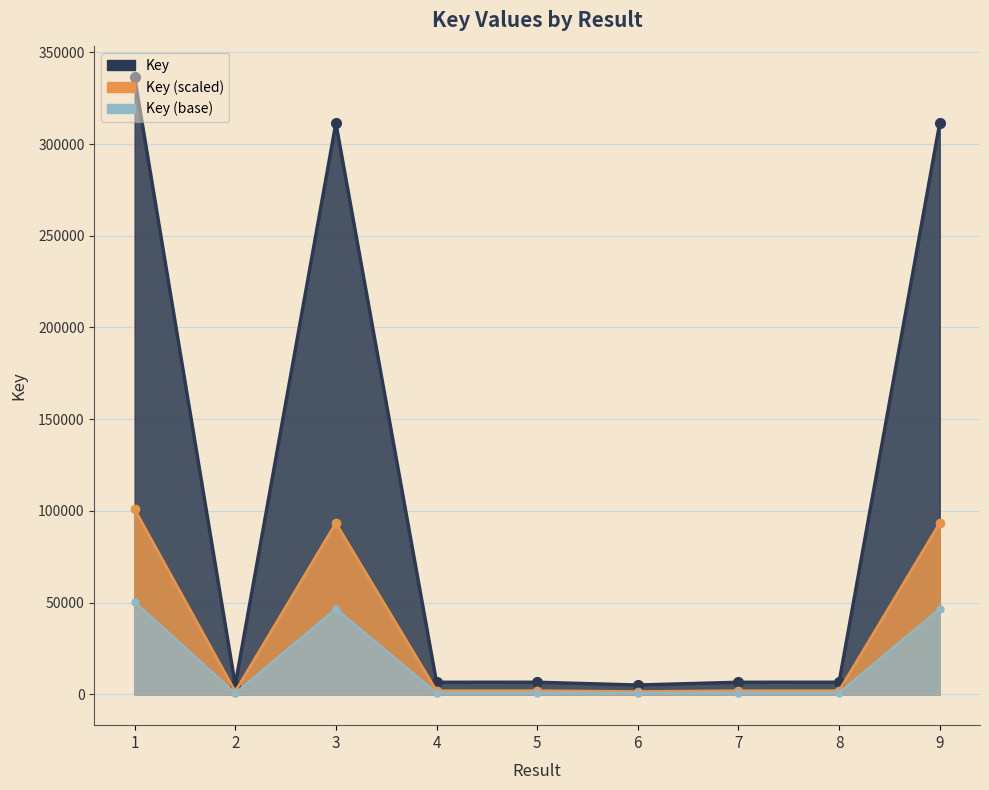

Reading right to left, extract all data points from this chart.

311301	6568	6559	5059	6566	6560	311315	5075	336372